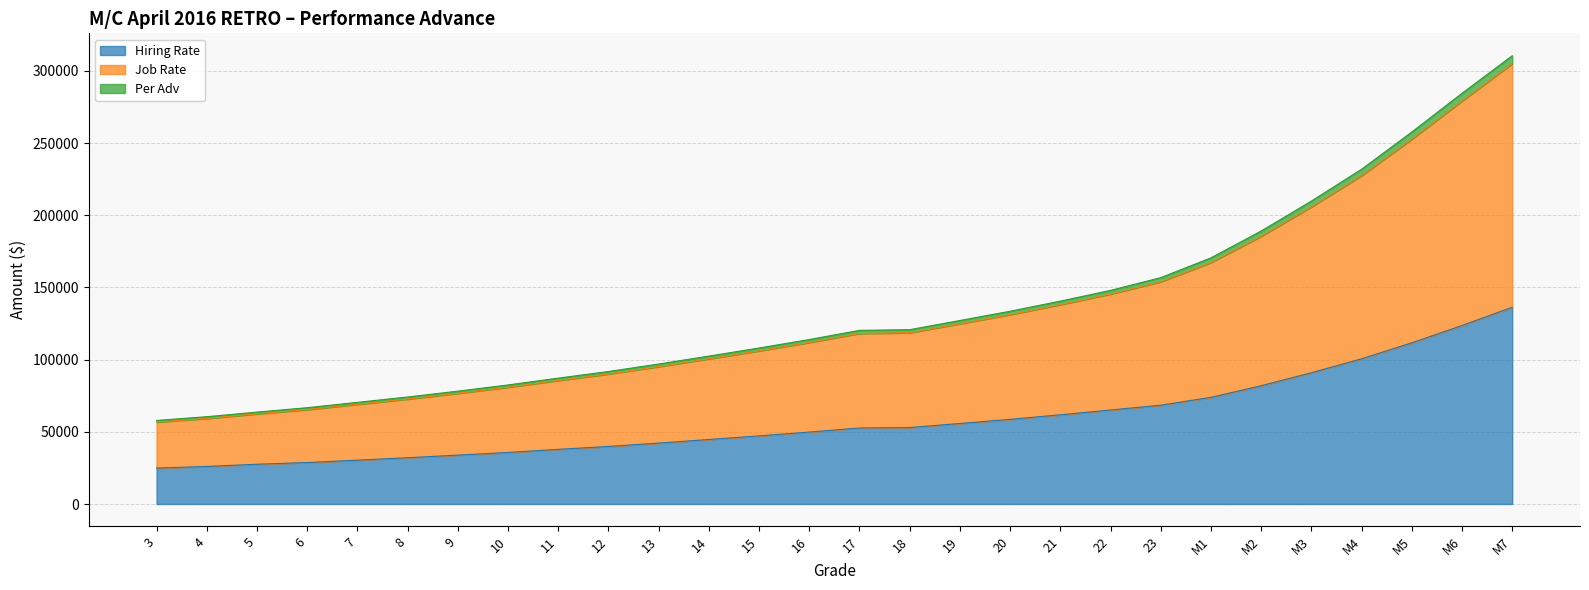

At which category does the chart reach its minimum across all series?

3